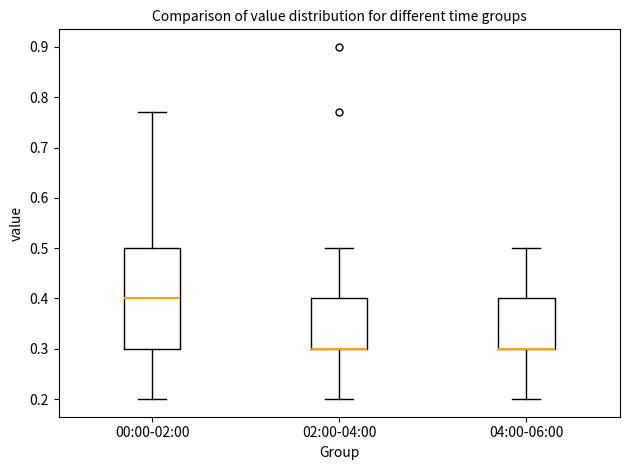

Reading left to right, read every box against the y-axis: the position of its median line, the range the box covers, and the ends of its whiskers. The values are not printed on the chart, so give them approximately, as read against the axis.

00:00-02:00: median 0.40, box 0.30 to 0.50, whiskers 0.20 to 0.77
02:00-04:00: median 0.30 (drawn on the box's lower edge), box 0.30 to 0.40, whiskers 0.20 to 0.50
04:00-06:00: median 0.30 (drawn on the box's lower edge), box 0.30 to 0.40, whiskers 0.20 to 0.50